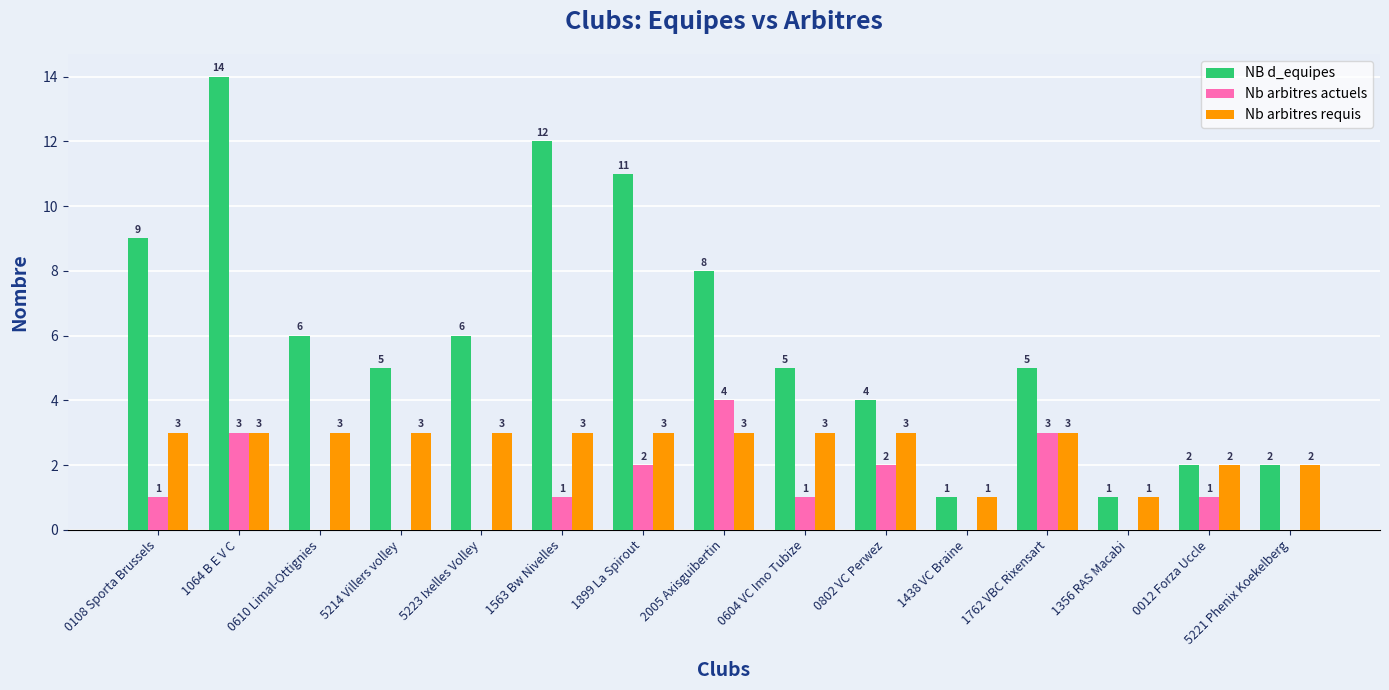

Which series has the largest total across all categories?

NB d_equipes